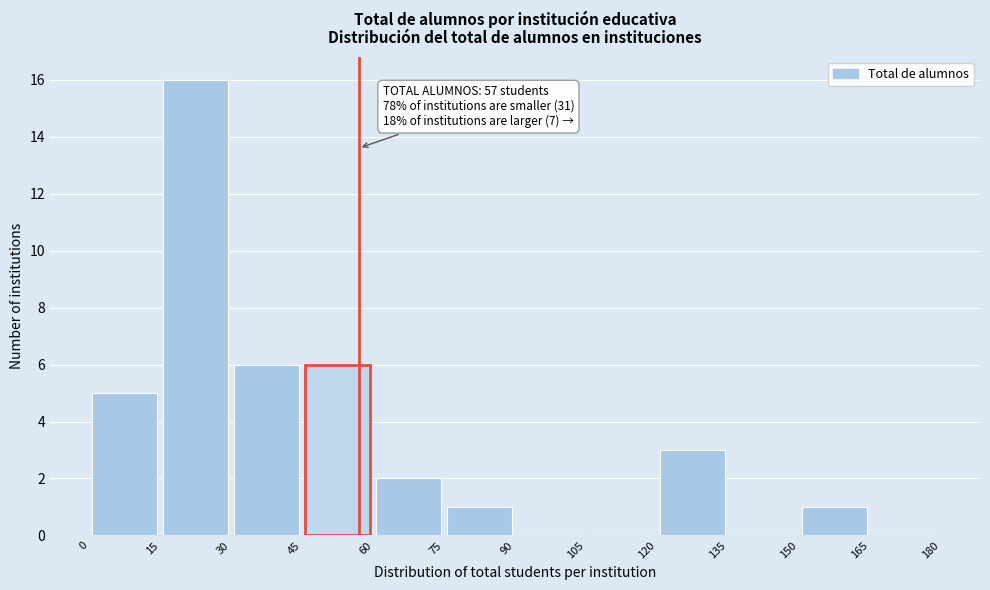

Over which range of the x-axis is the bar tallest?

15 to 30